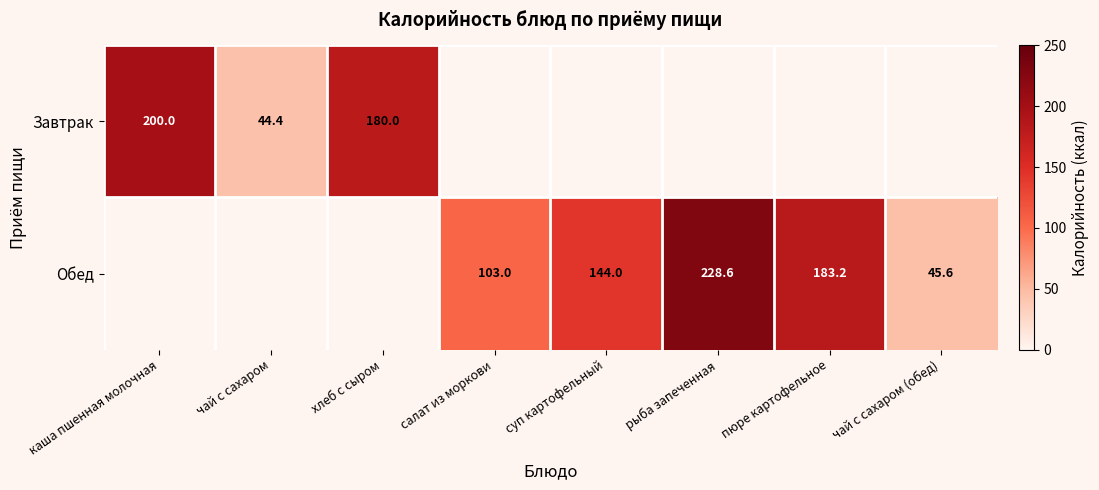

True or false: Обед has a value of 183.2 at пюре картофельное.

True